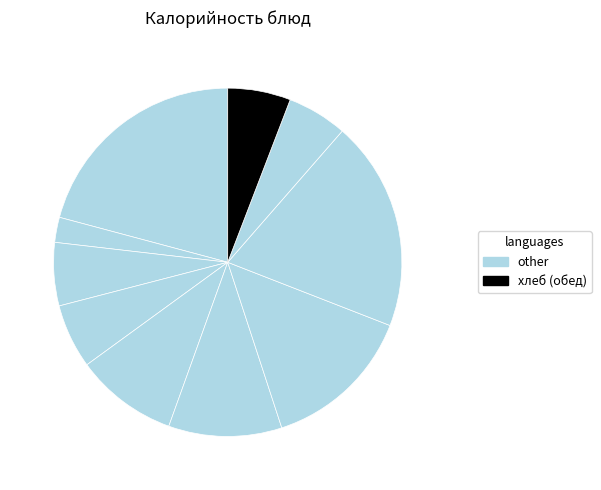

To the nearest percent, what is the average slice percentage?

10%